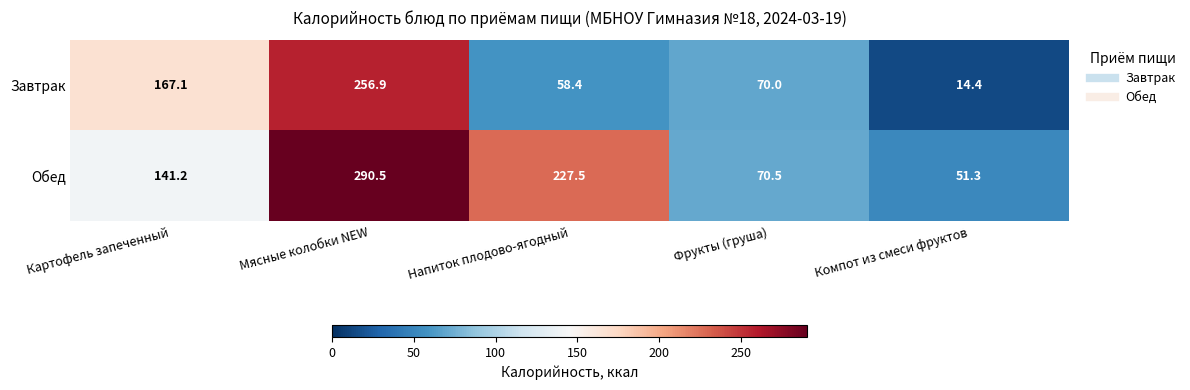

Reading left to right, transcribe all the data shown in this chart.

Завтрак: 167.1	256.9	58.4	70.0	14.4
Обед: 141.2	290.5	227.5	70.5	51.3